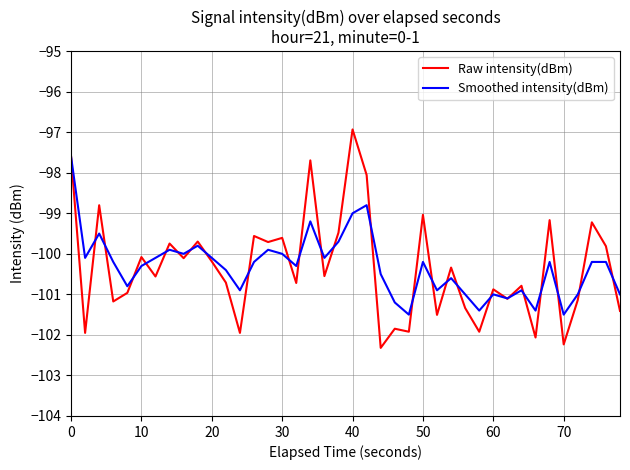

Which series has the largest range (max minus min)?

Raw intensity(dBm)